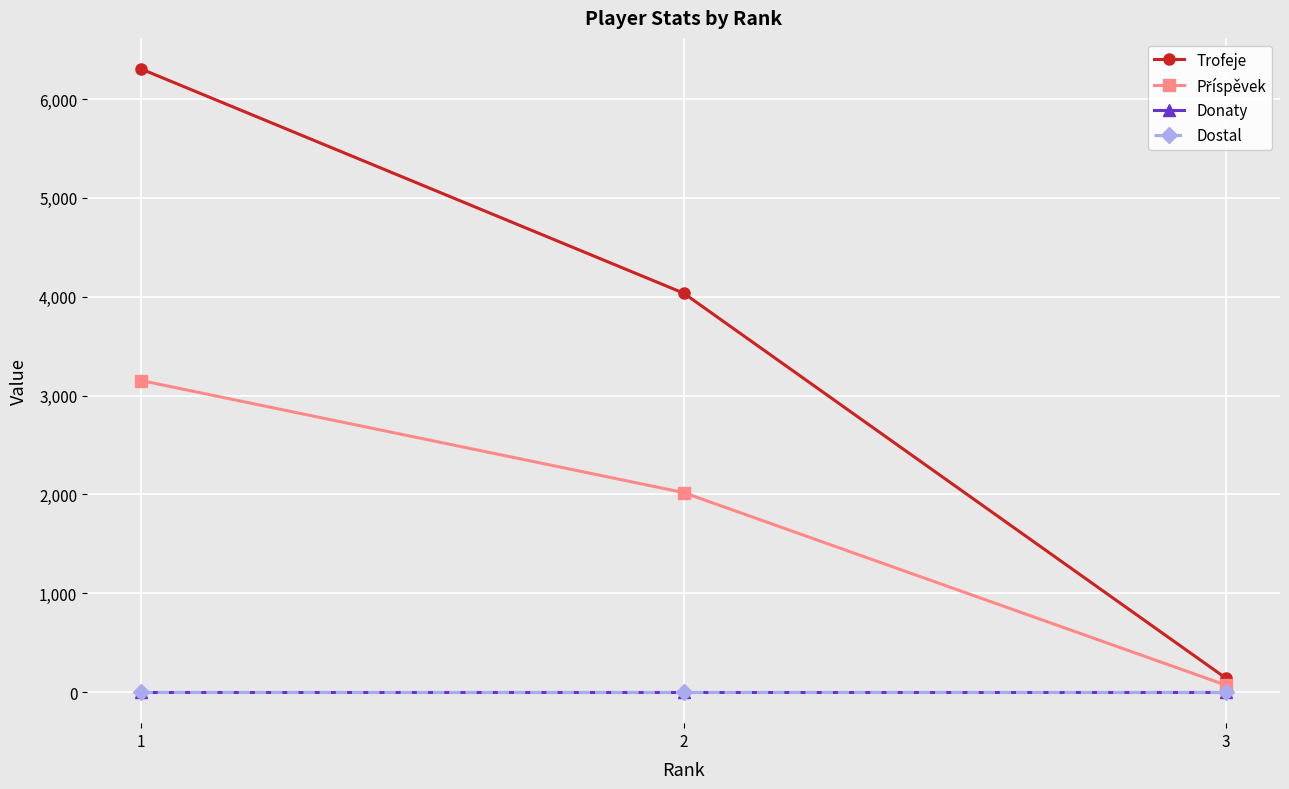

The Trofeje series shows 35 at 3. True or false?

False